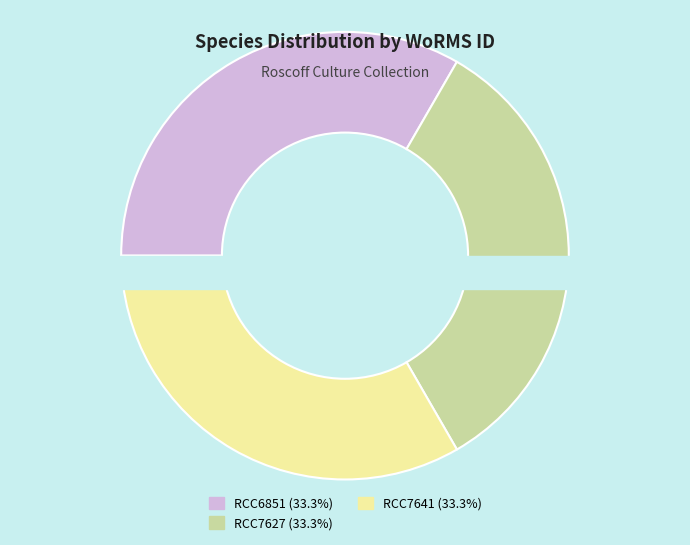

Which has a higher value, RCC6851 or RCC7641?

RCC7641